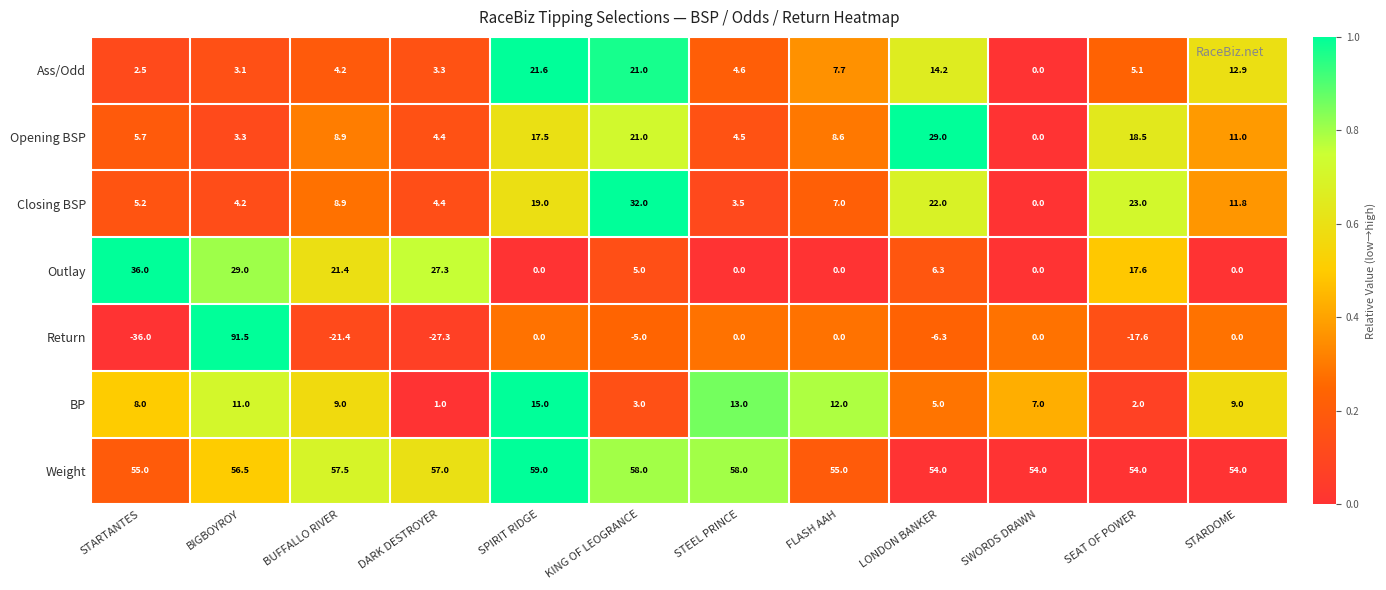

What is the approximate value of Outlay at BIGBOYROY?

29.0